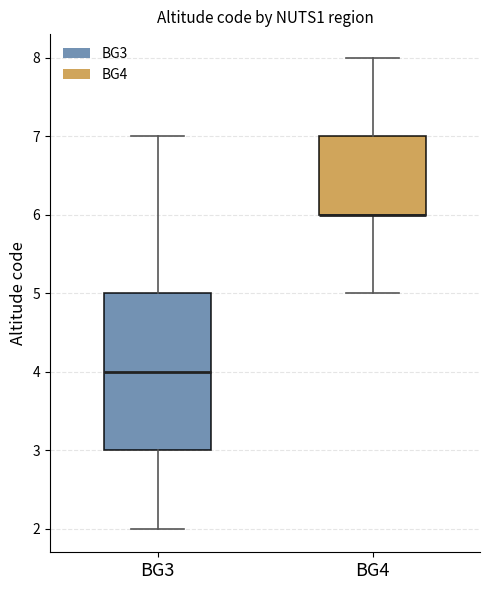

Where does the upper whisker of the box for BG4 end on the y-axis? The values are not printed on the chart, so give them approximately, as read against the axis.

8